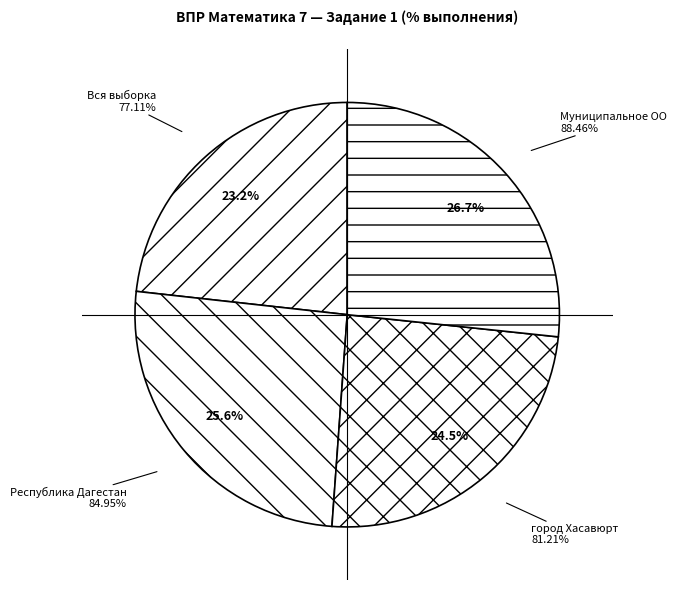

How many segments does this pie chart have?

4